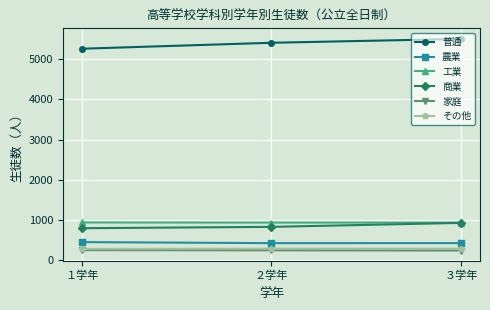

How many values in the 工業 series are below 935?

1